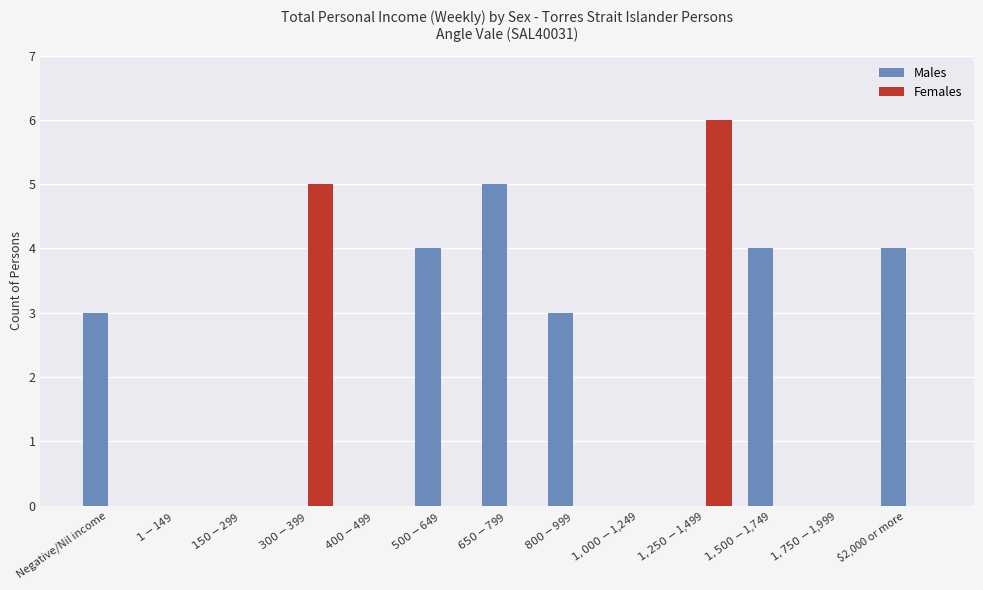

What is the maximum value shown in the chart?

6